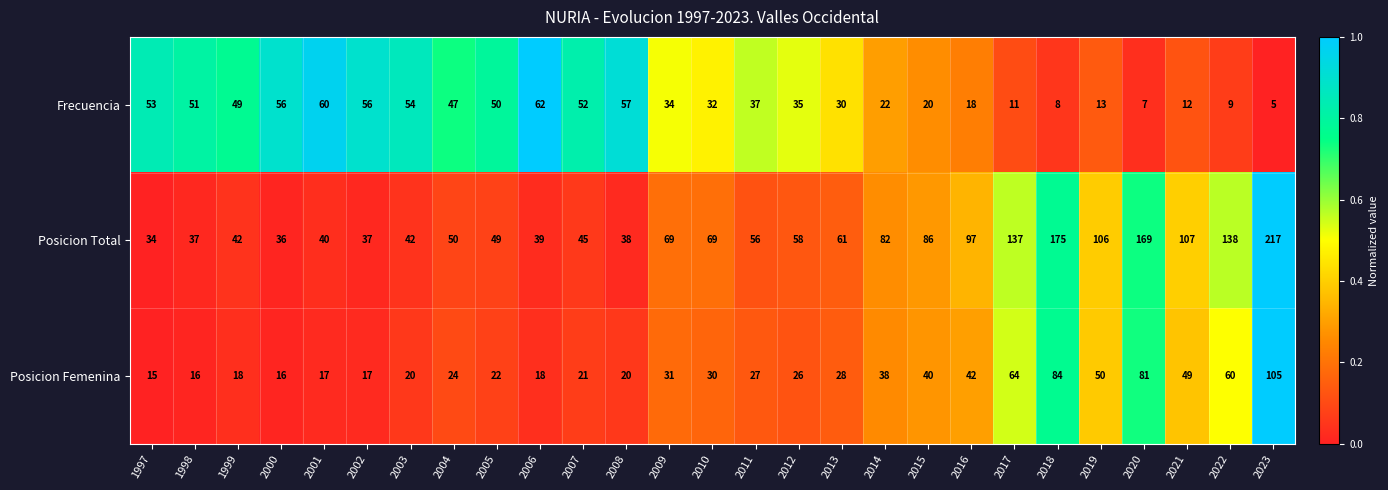

Which series has the widest spread of values?

Posicion Total